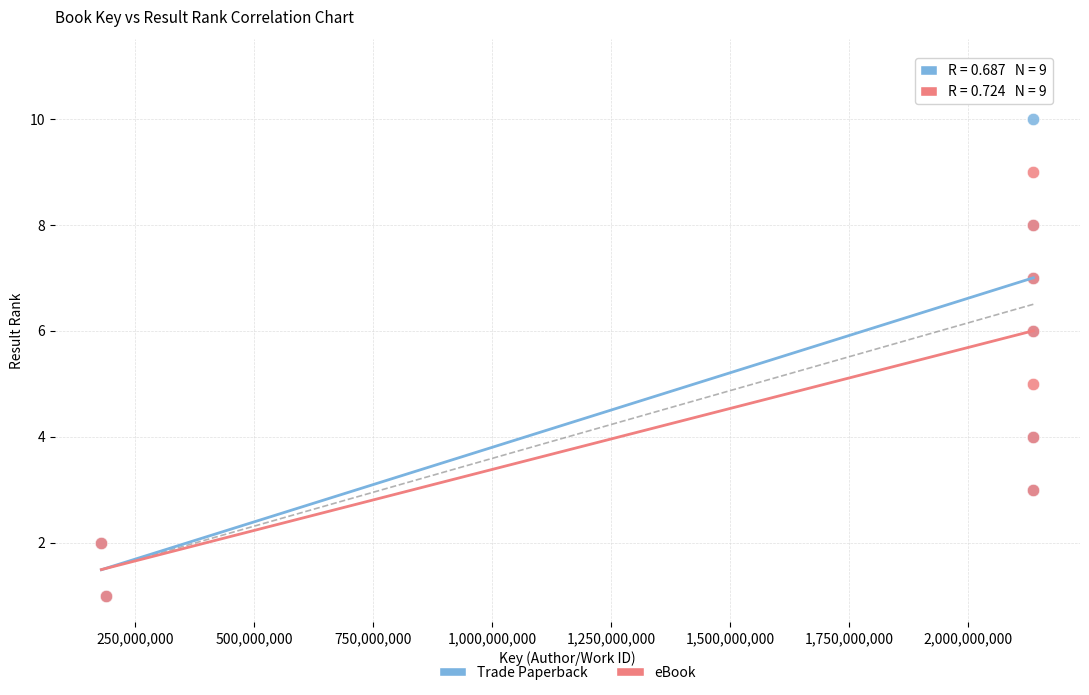

Which series contains the highest Y value?

Trade Paperback